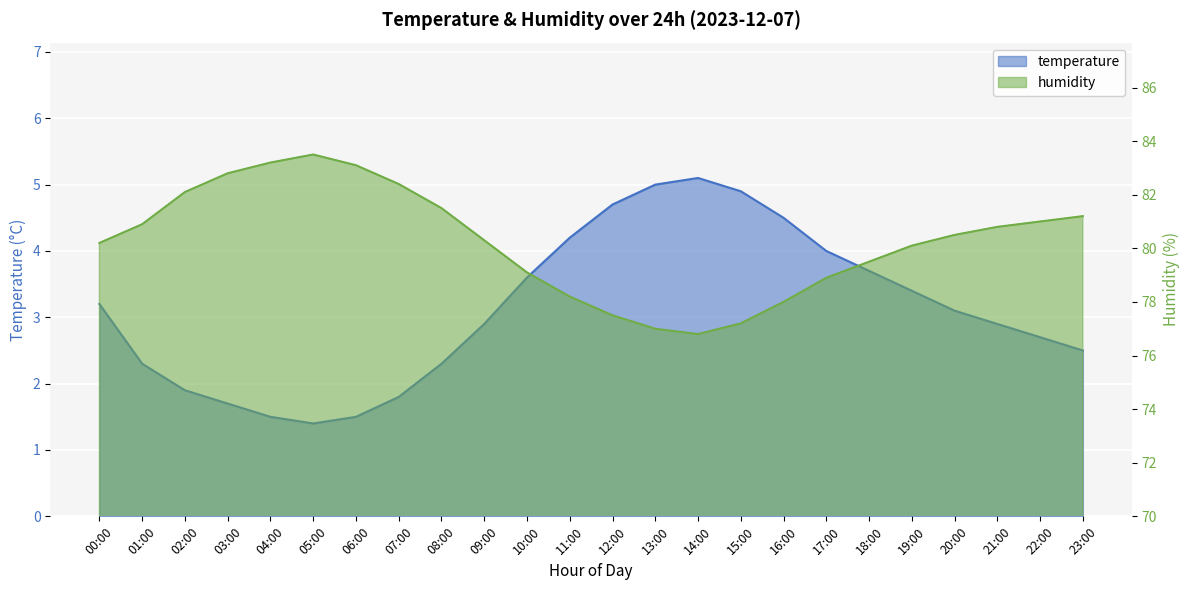

What is the value of the temperature point at the 4th from the left?

1.7